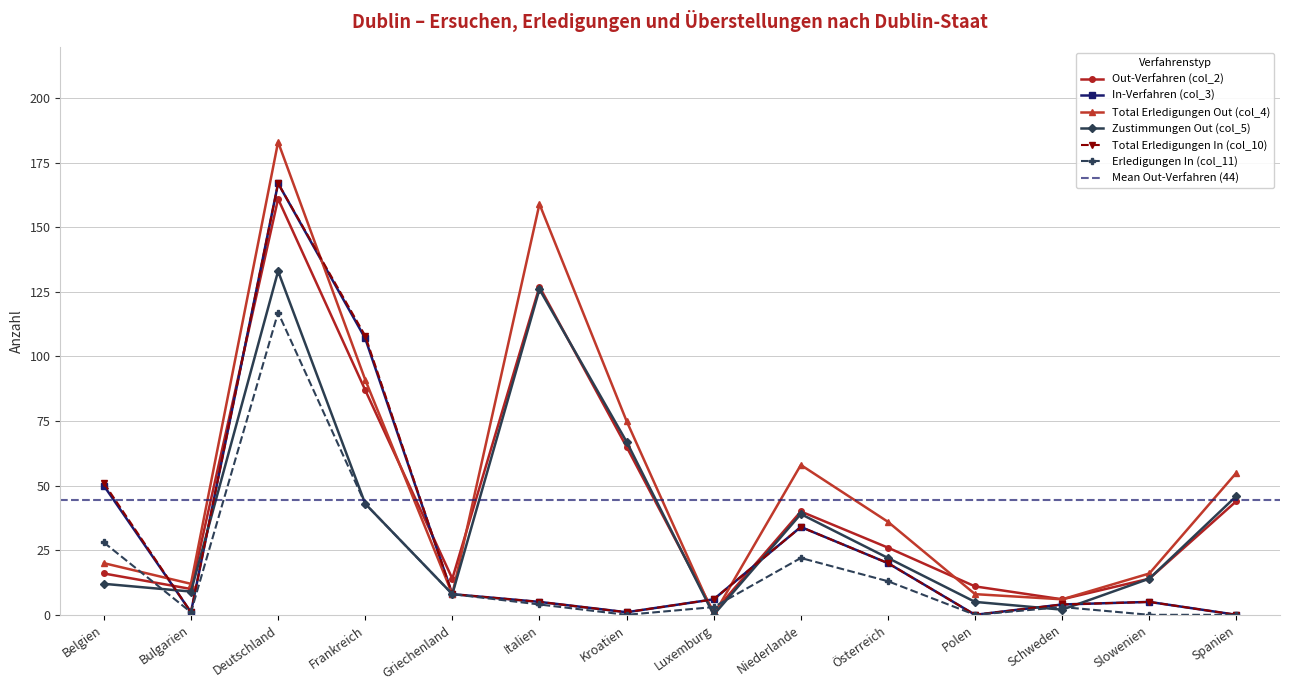

What position from the right is Griechenland?

10